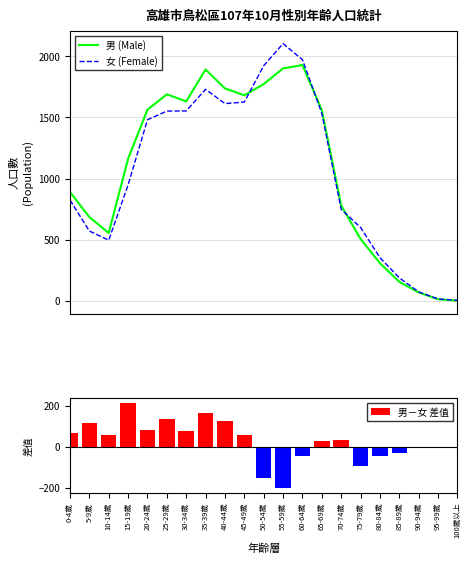

Which series has the largest total across all categories?

男 (Male)